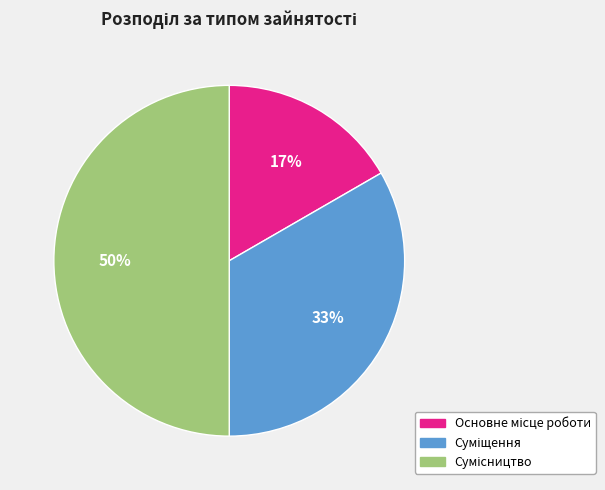

To the nearest percent, what is the difference between the largest and smallest slice percentages?

33%